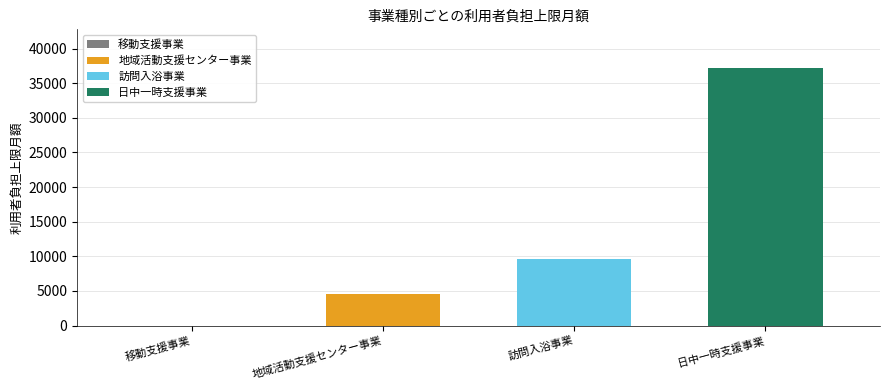

Rank the categories by 地域活動支援センター事業 value from highest to lowest.

訪問入浴事業